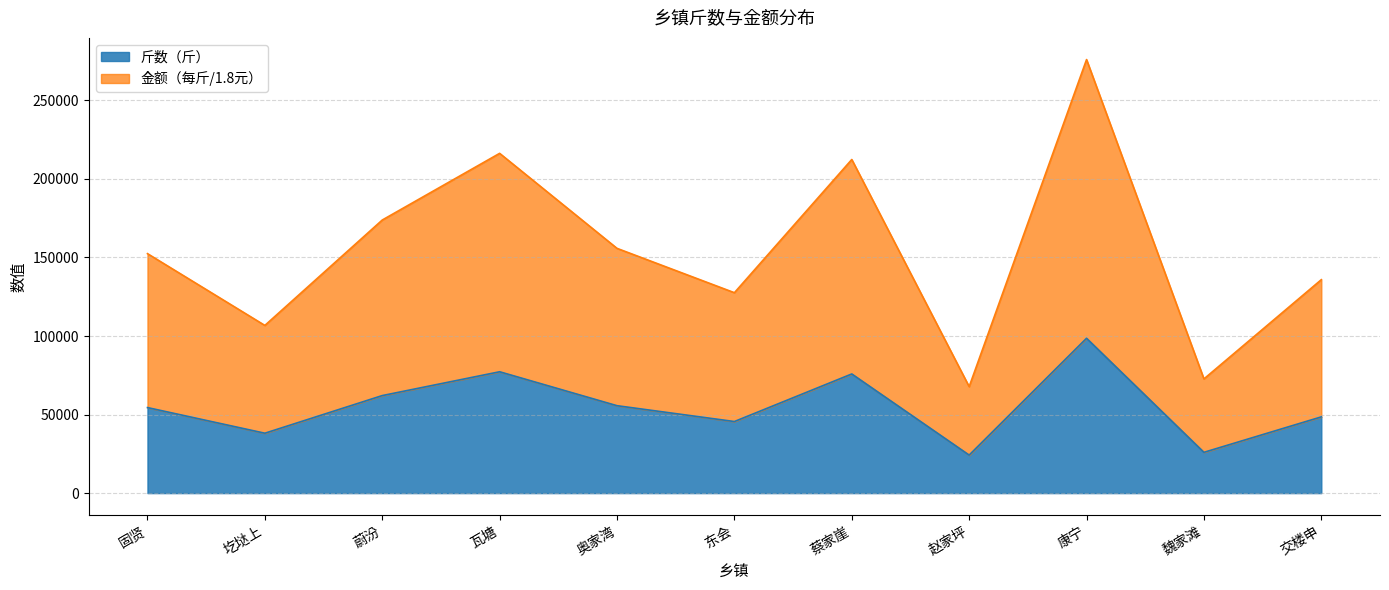

The value of 斤数（斤） at 固贤 is 15274. True or false?

False